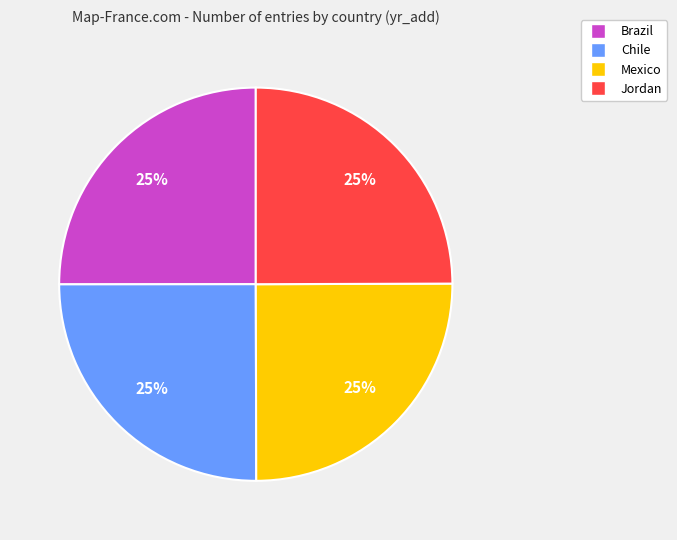

What percentage is the Jordan slice, to the nearest percent?

25%